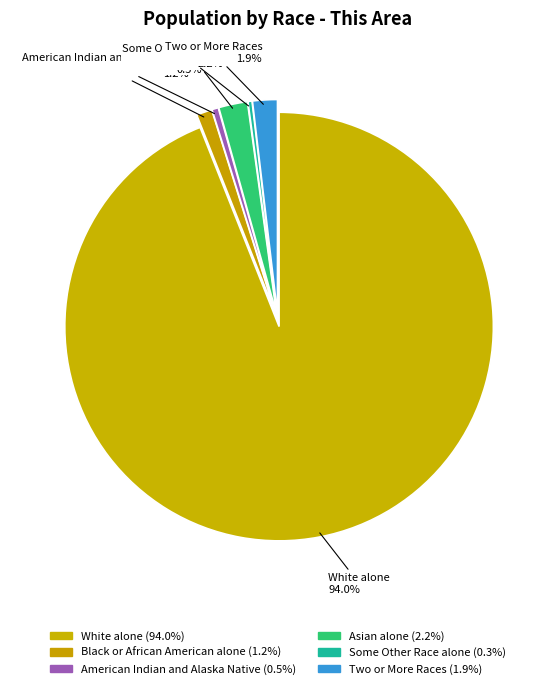

How many segments does this pie chart have?

6